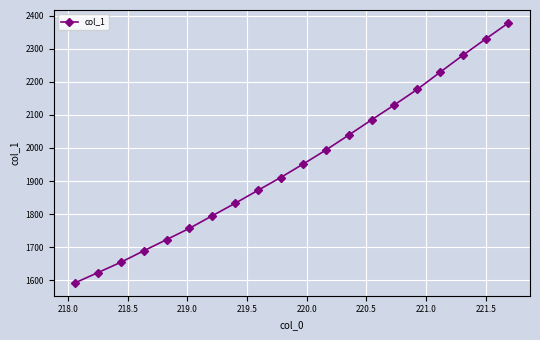

What is the value of the 9th point from the left?

1871.4